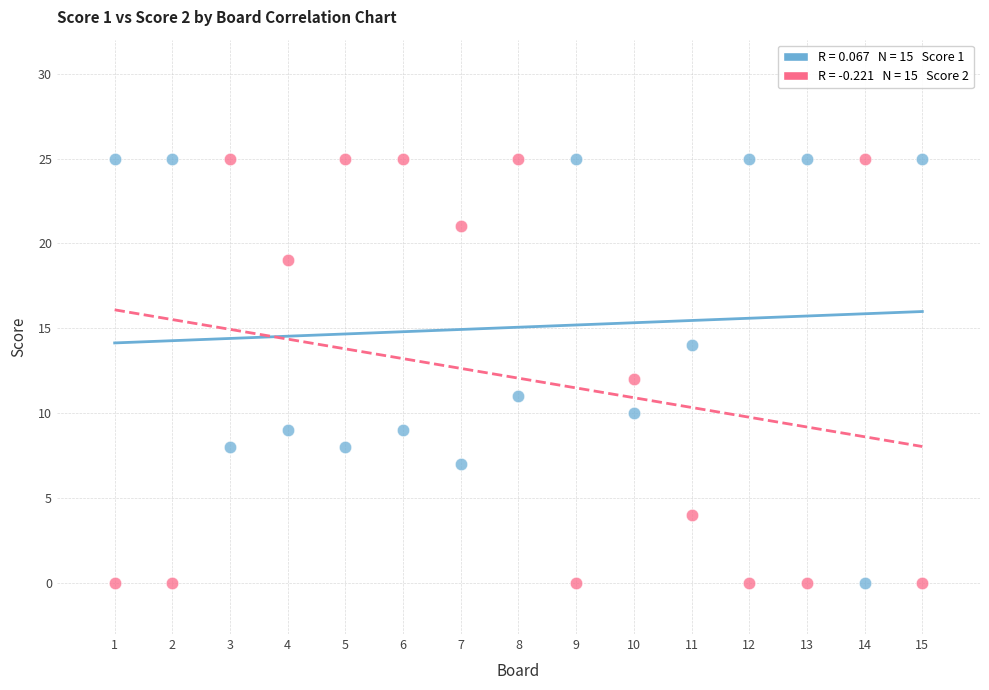

Across all data points, what is the range of Y values (max minus min)?

25